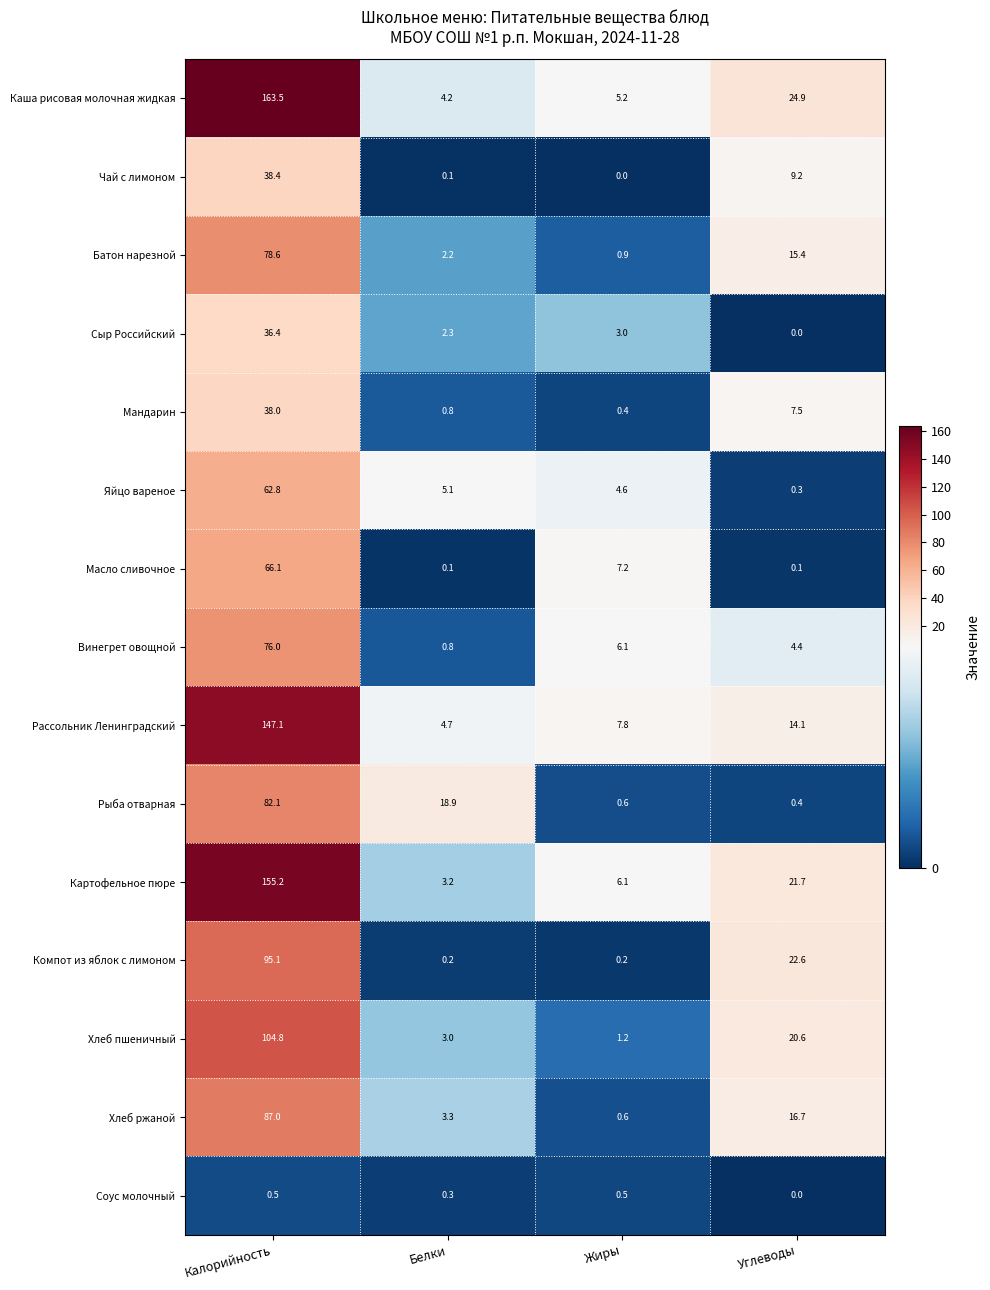

Count the number of data series in this chart.

15